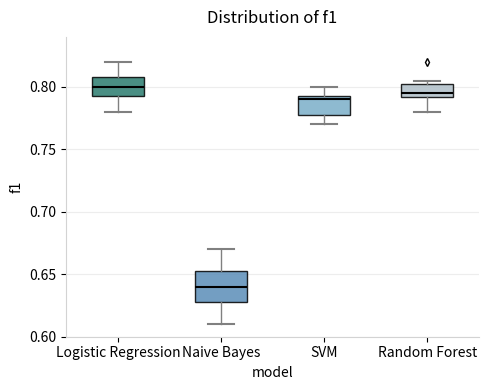

Which box has the lowest median line?

Naive Bayes